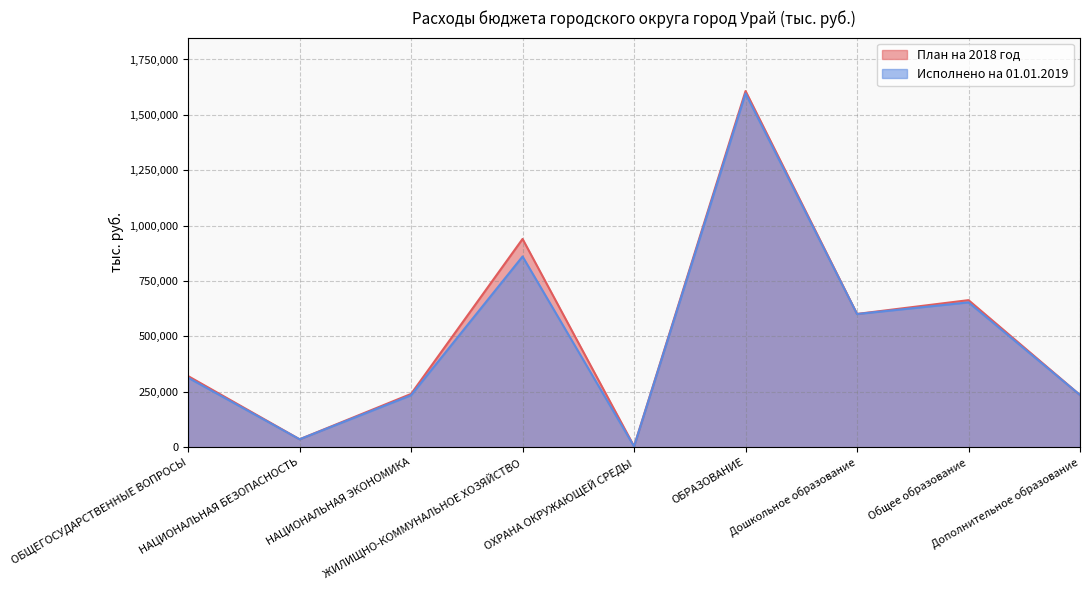

How many data points does each series have?

9